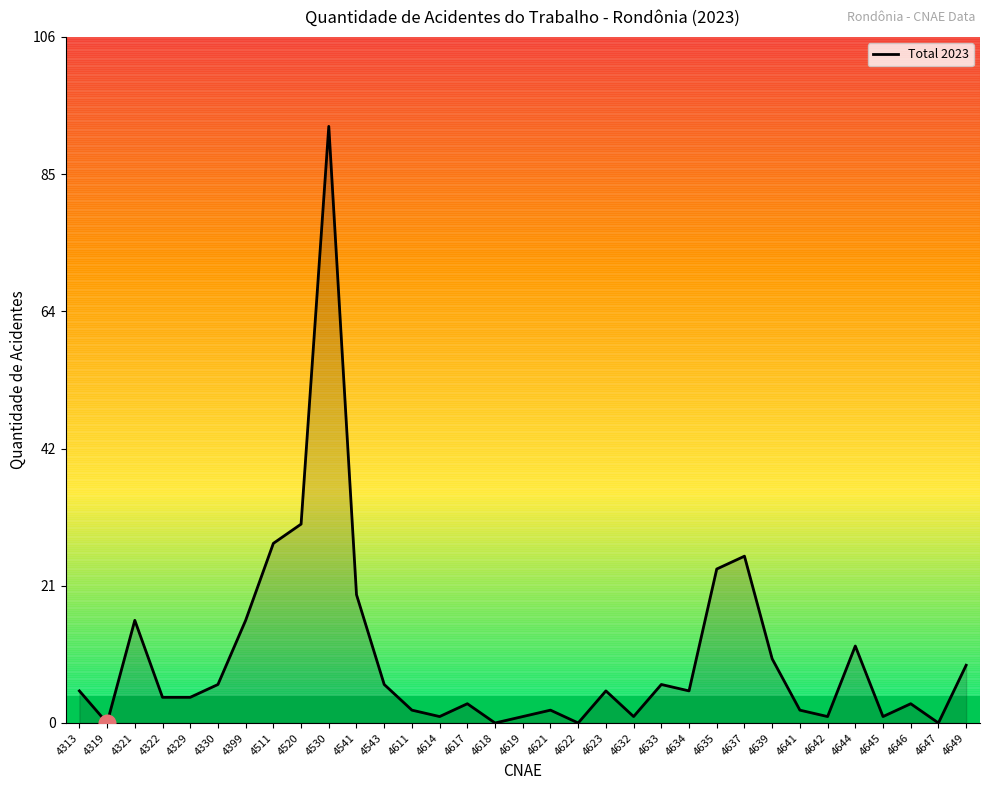

Which label corresponds to the largest value in the chart?

4530